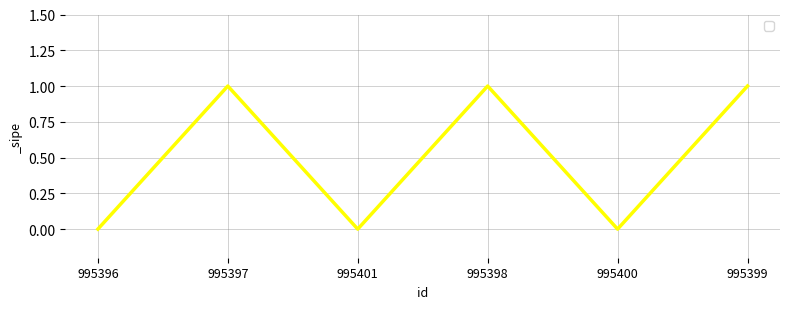

What is the greatest value displayed?

1